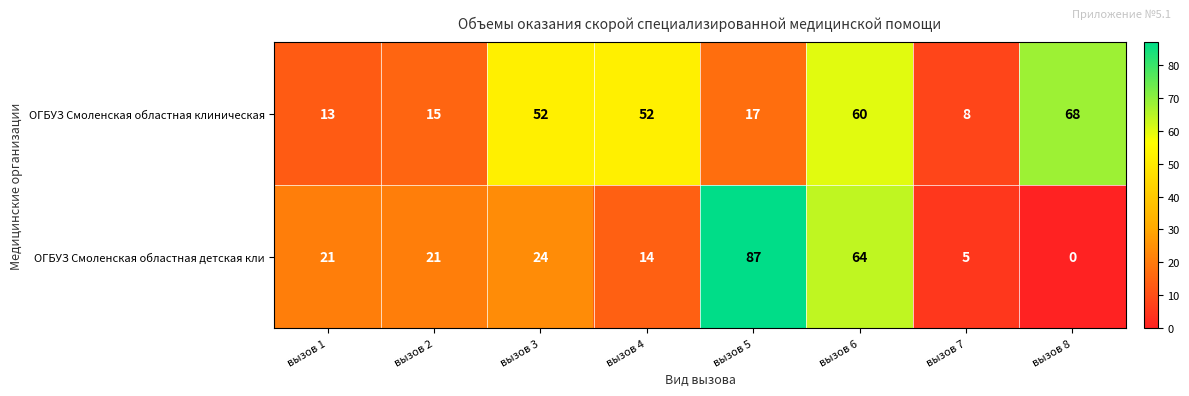

Reading left to right, transcribe all the data shown in this chart.

ОГБУЗ Смоленская областная клиническая: вызов 1=13	вызов 2=15	вызов 3=52	вызов 4=52	вызов 5=17	вызов 6=60	вызов 7=8	вызов 8=68
ОГБУЗ Смоленская областная детская кли: вызов 1=21	вызов 2=21	вызов 3=24	вызов 4=14	вызов 5=87	вызов 6=64	вызов 7=5	вызов 8=0